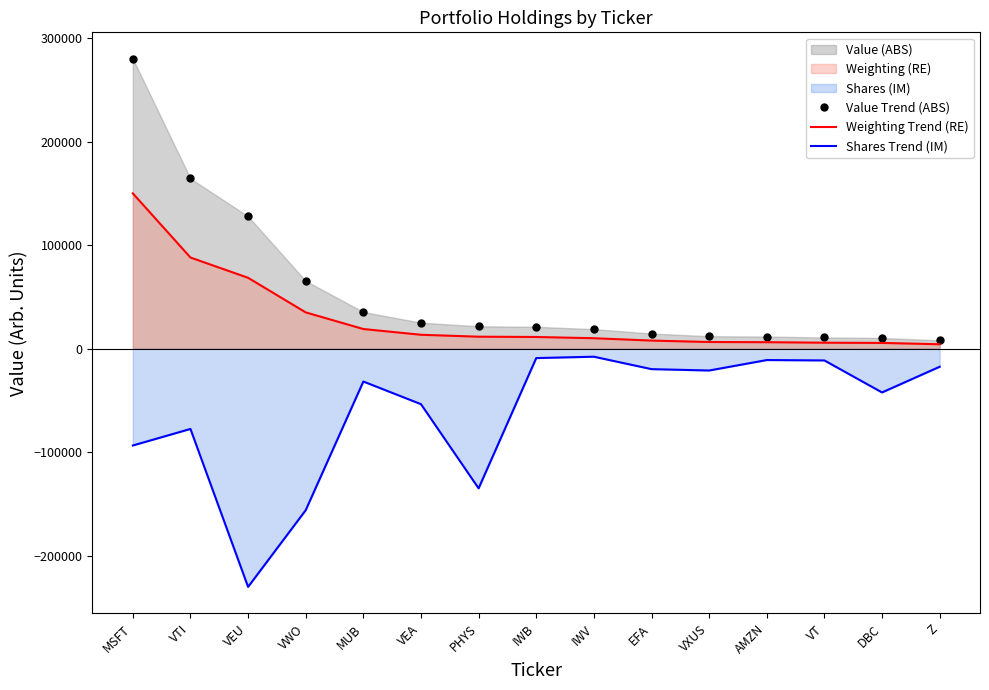

True or false: Value Trend (ABS) and Shares Trend (IM) cross at least once.

False